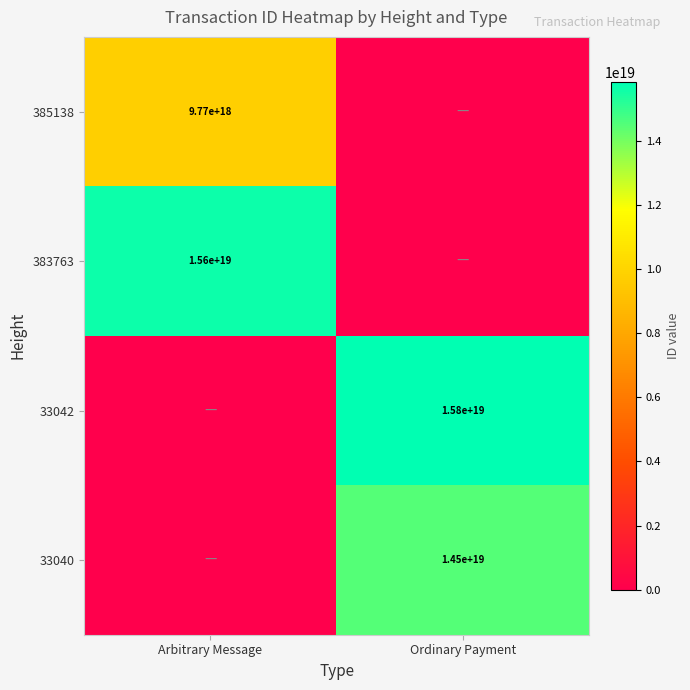

At which category is the sum across all series the highest?

Ordinary Payment